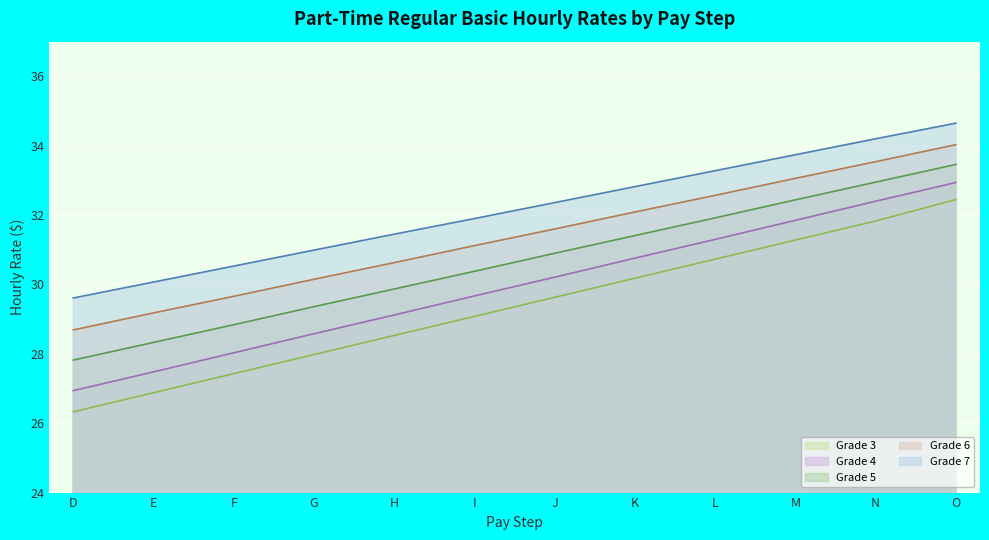

The value of Grade 6 at I is 13.2. True or false?

False